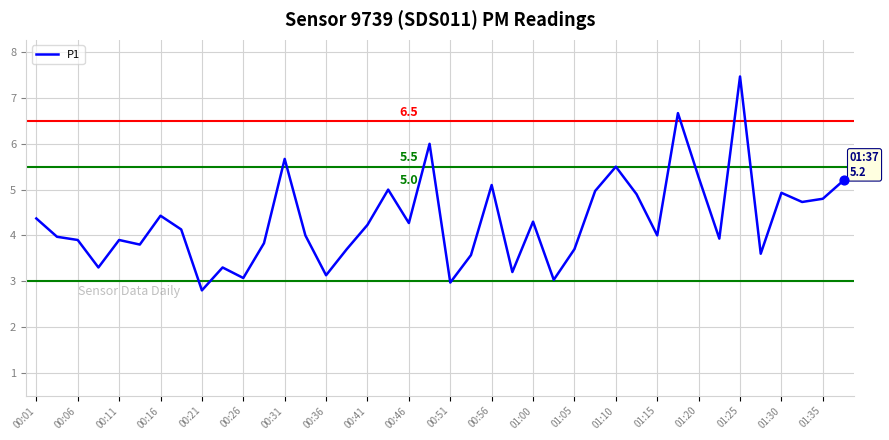

What is the smallest value displayed?

2.8